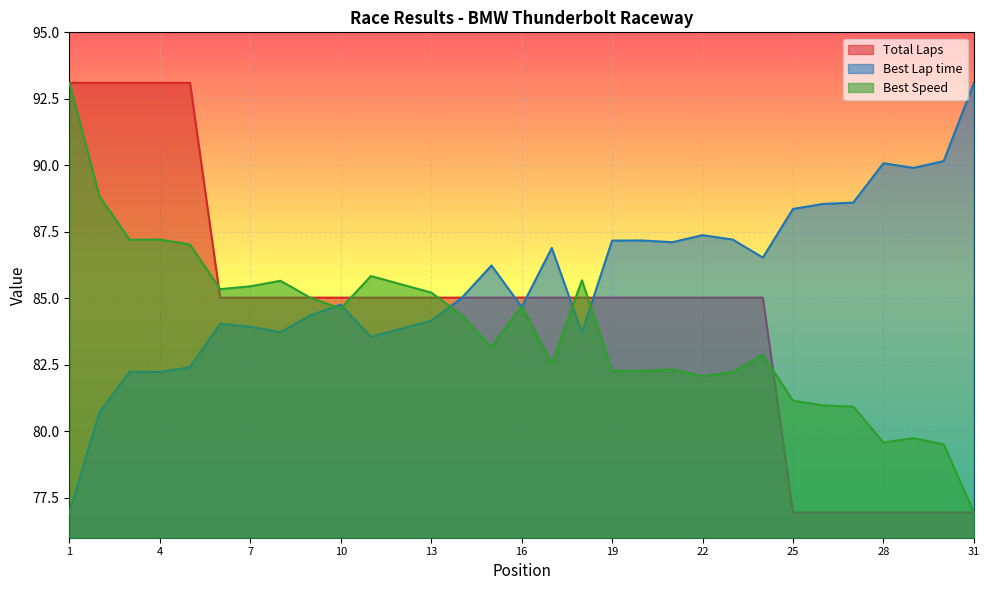

What is the sum of the Best Lap time values at 20 and 31?

180.3